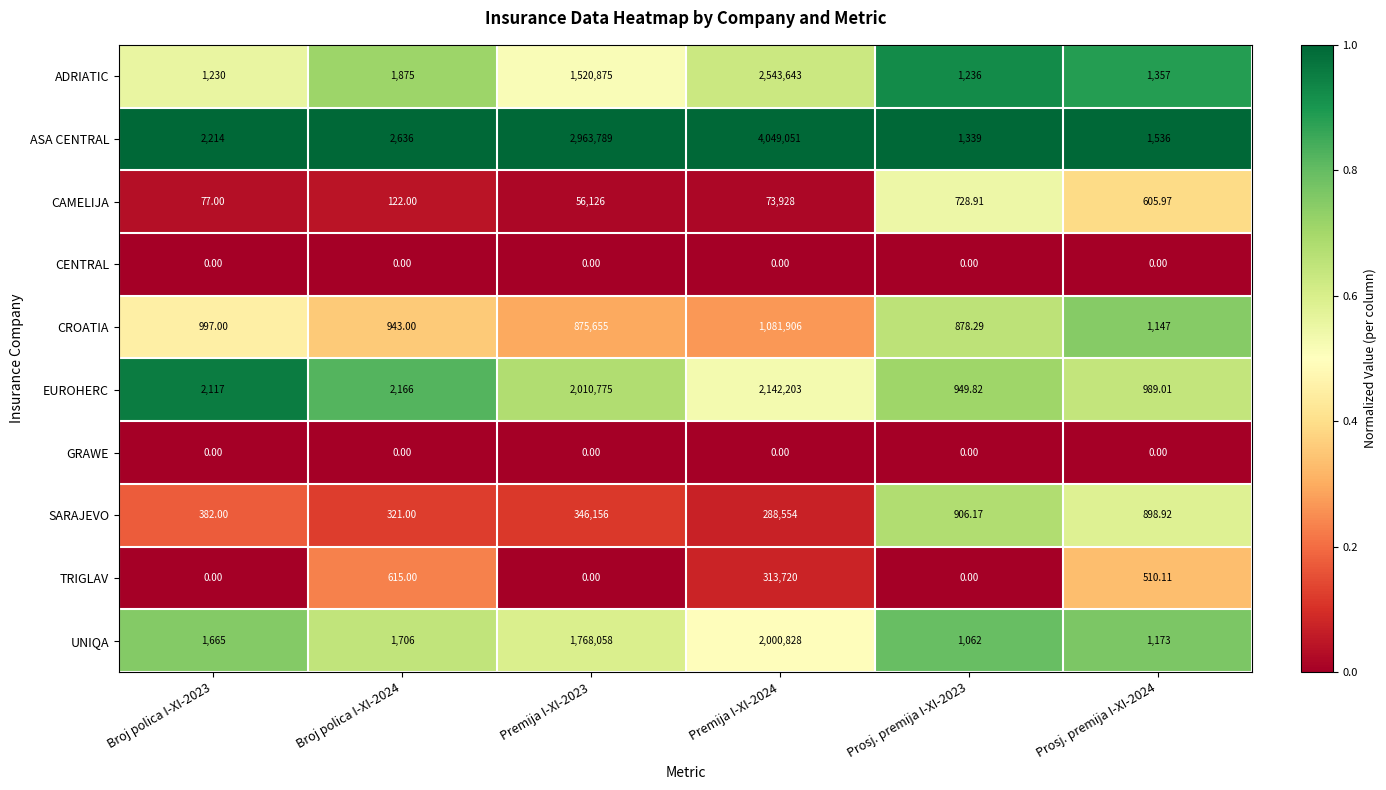

Is the value of ASA CENTRAL at Premija I-XI-2023 greater than the value of GRAWE at Broj polica I-XI-2023?

Yes